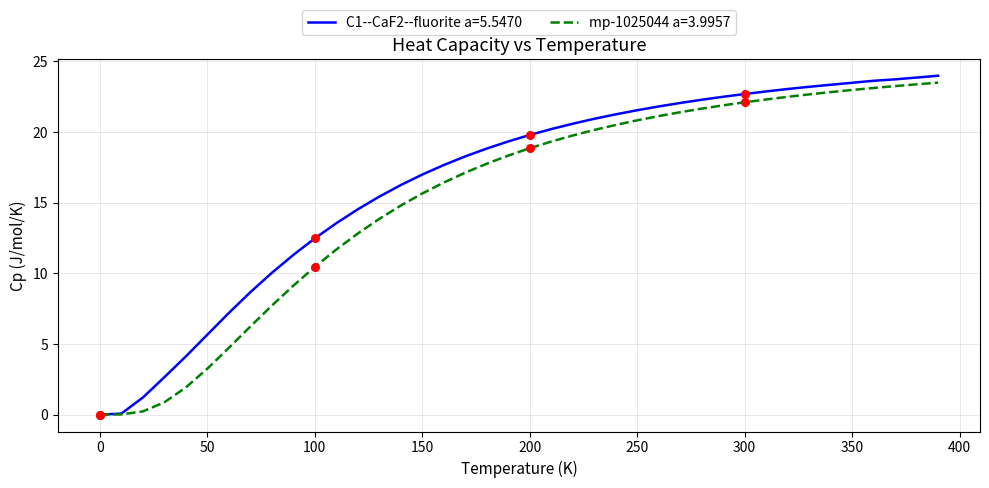

What is the highest value of the C1--CaF2--fluorite a=5.5470 series?

24.0